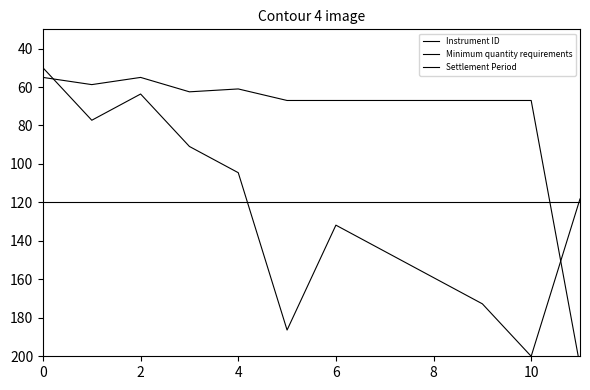

How many times do Minimum quantity requirements and Settlement Period cross each other?

1